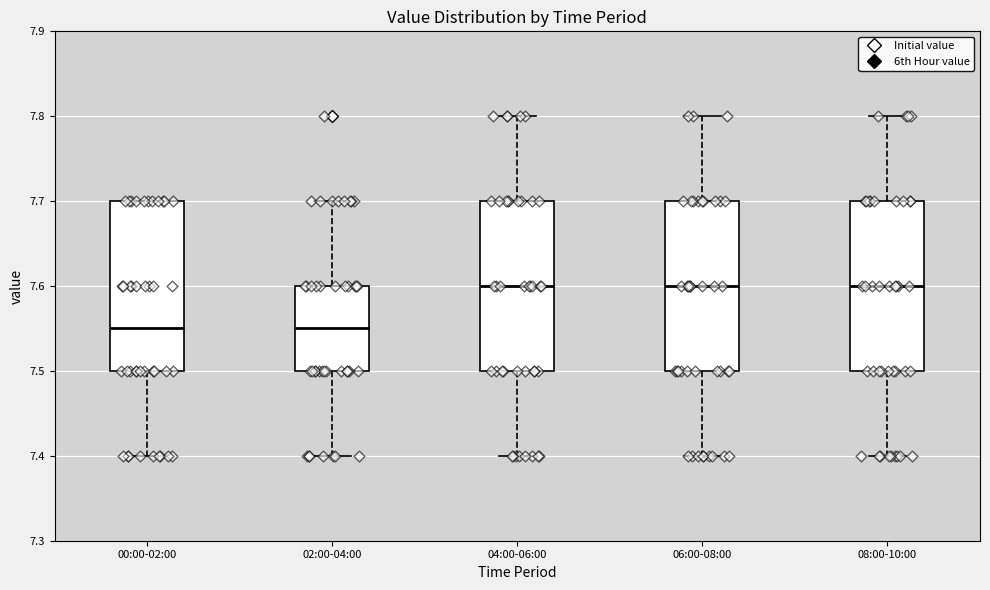

Where does the lower whisker of the box for 02:00-04:00 end on the y-axis? The values are not printed on the chart, so give them approximately, as read against the axis.

7.40